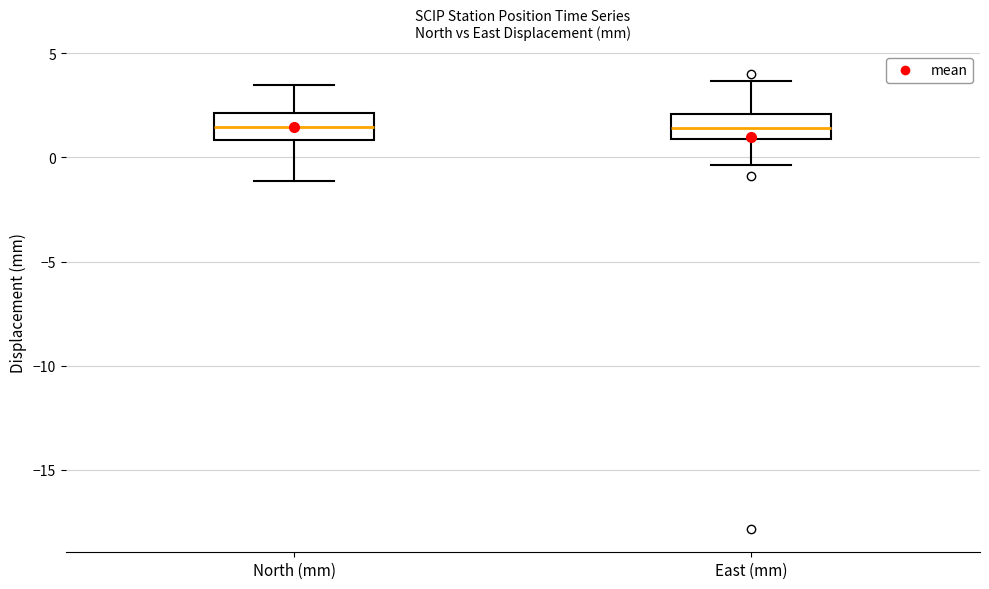

Reading left to right, read every box against the y-axis: the position of its median line, the range the box covers, and the ends of its whiskers. The values are not printed on the chart, so give them approximately, as read against the axis.

North (mm): median 1.5, box 1.0 to 2.0, whiskers -1.0 to 3.5
East (mm): median 1.5, box 1.0 to 2.0, whiskers -0.5 to 3.5